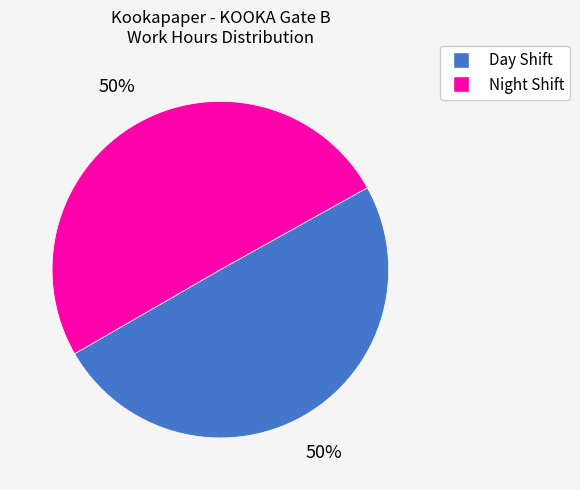

The Night Shift slice represents 50% of the pie. True or false?

True